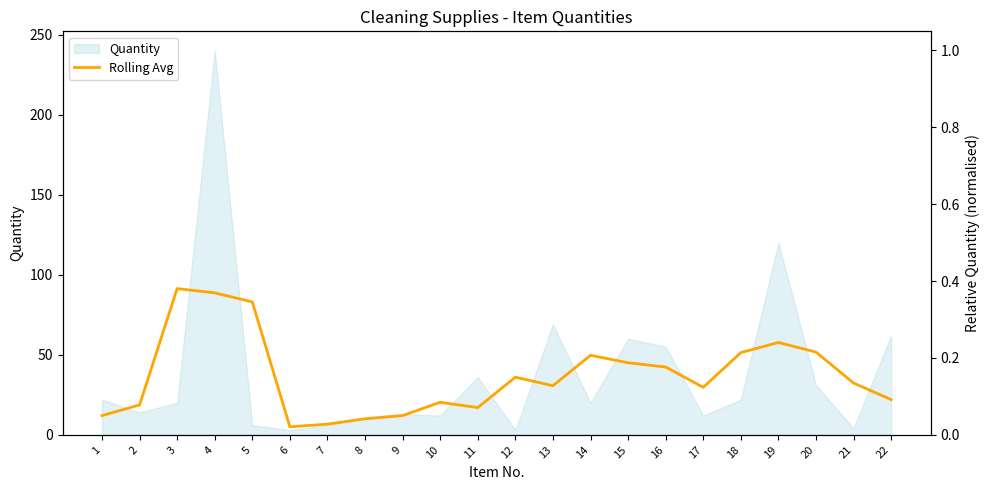

At which category does the chart reach its peak across all series?

3